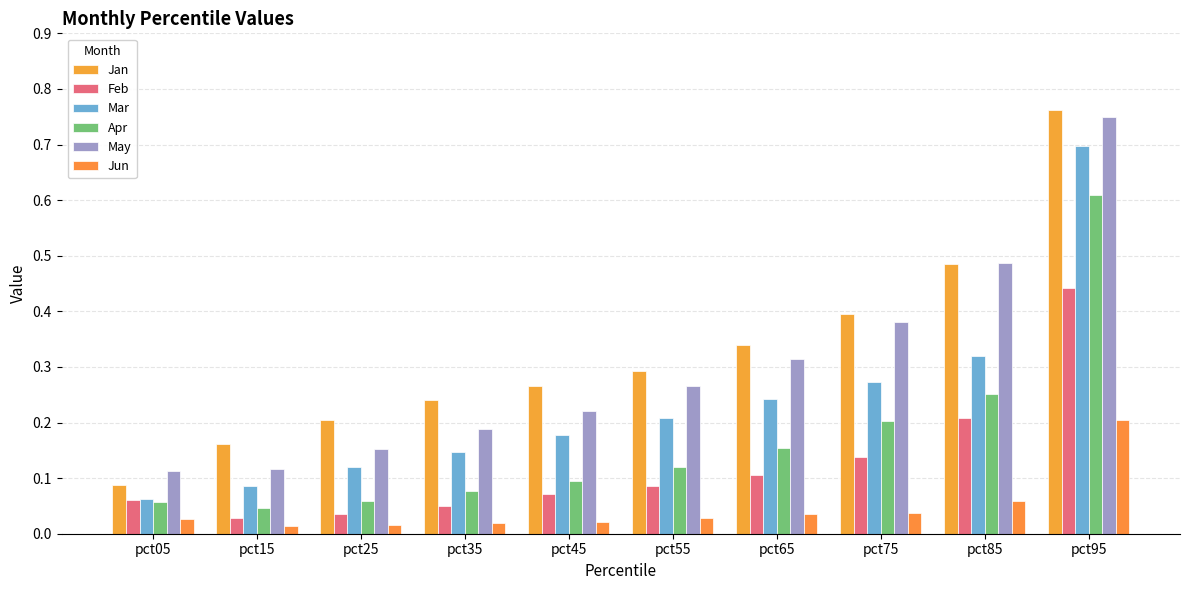

What is the value of the Apr bar at the 5th from the left?

0.1